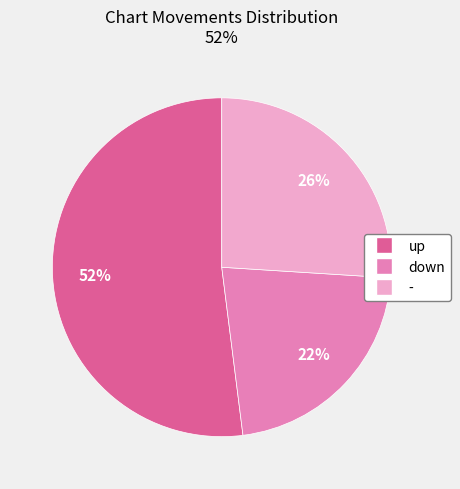

Do up and - together represent more than half of the pie?

Yes